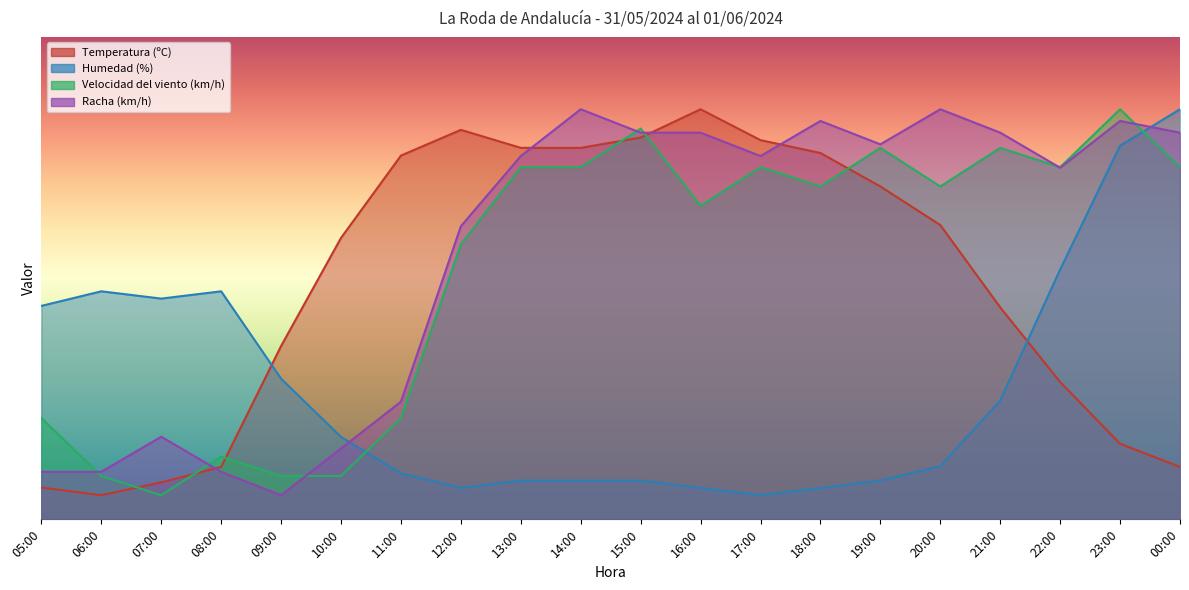

Where is the first local minimum for Humedad (%)?

07:00